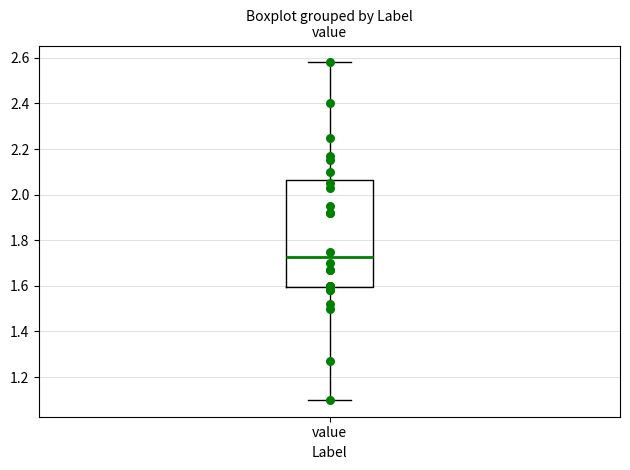

Transcribe this box plot: give where the median line is, the range the box spans, and where the two whiskers end, as read against the y-axis. The values are not printed on the chart, so give them approximately, as read against the axis.

median 1.72, box 1.60 to 2.06, whiskers 1.10 to 2.58